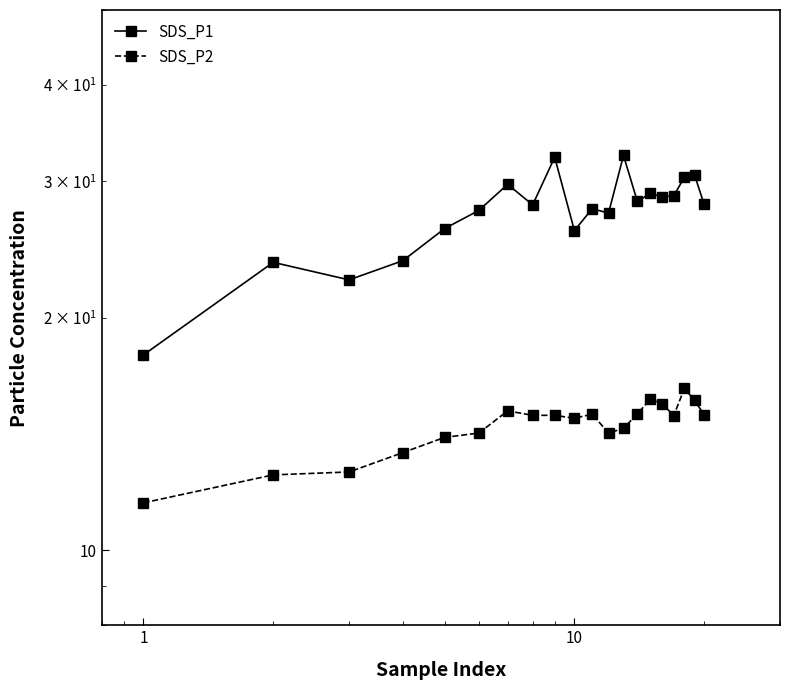

What is the average value of the SDS_P2 series?

14.5